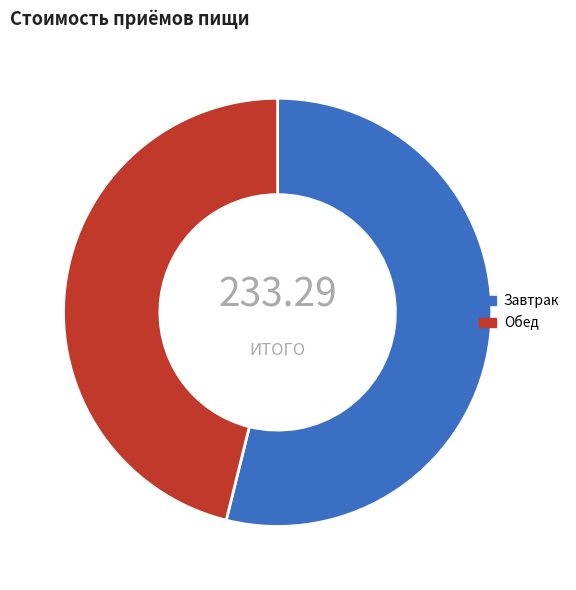

Rank the categories by value from lowest to highest.

Обед, Завтрак